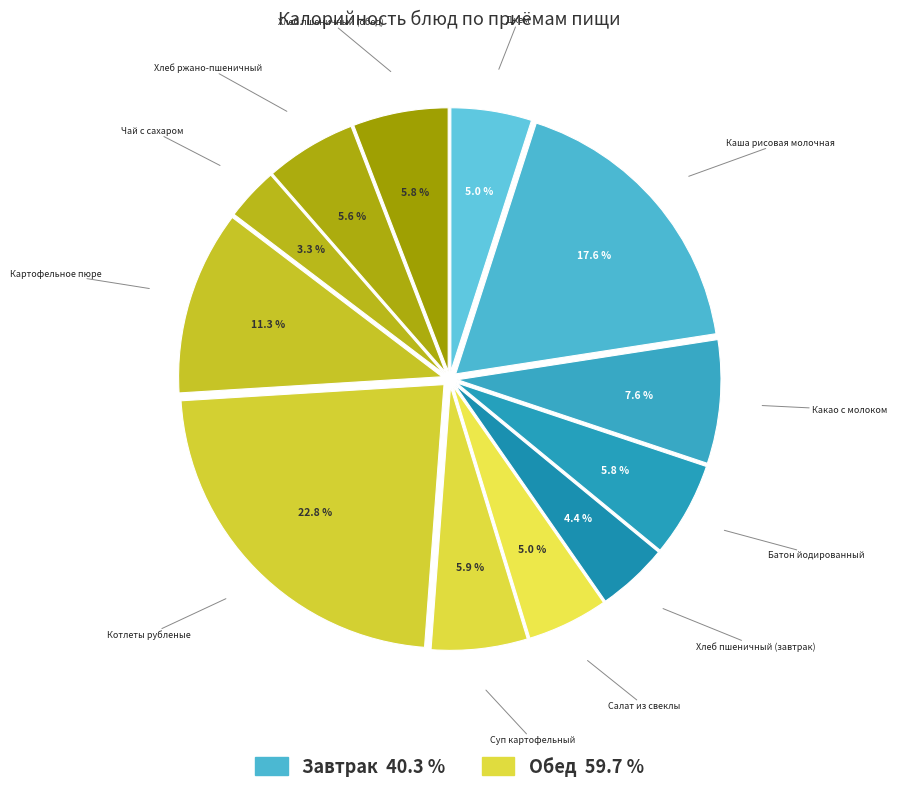

What percentage do Картофельное пюре and Какао с молоком together represent?

18.9%